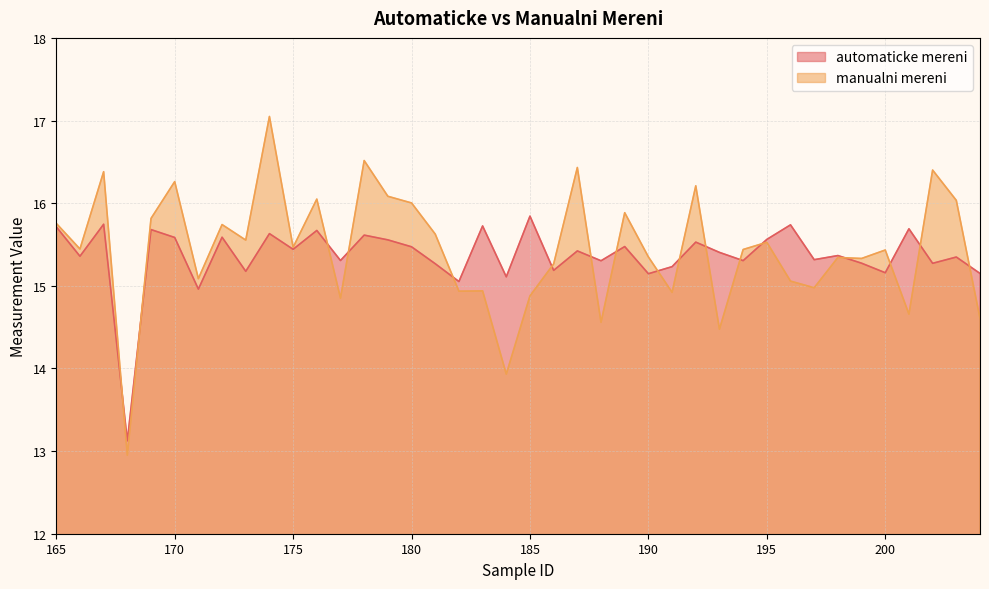

Is the value of manualni mereni at 167 greater than the value of automaticke mereni at 189?

Yes